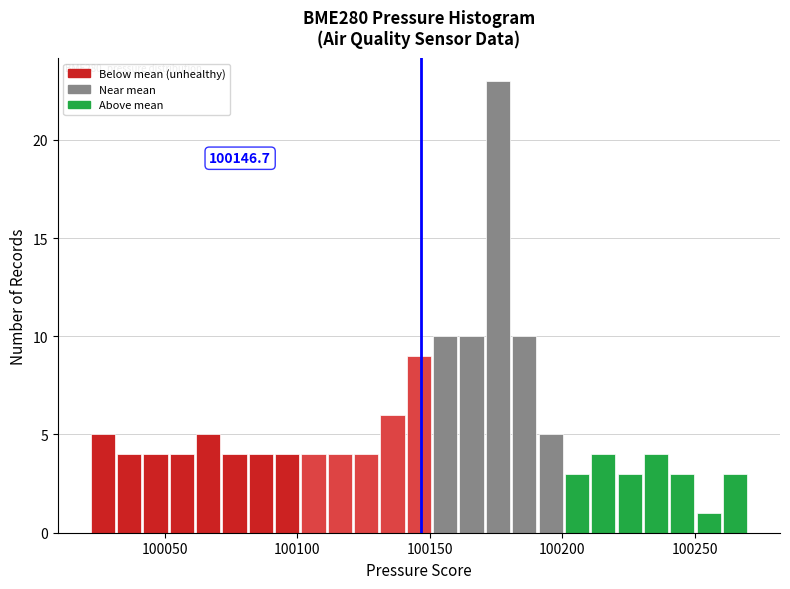

Read against the x-axis, roughly where is the centre of the tallest bar?

100175